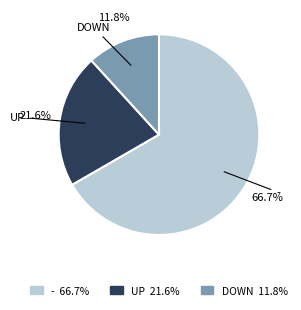

How many segments does this pie chart have?

3